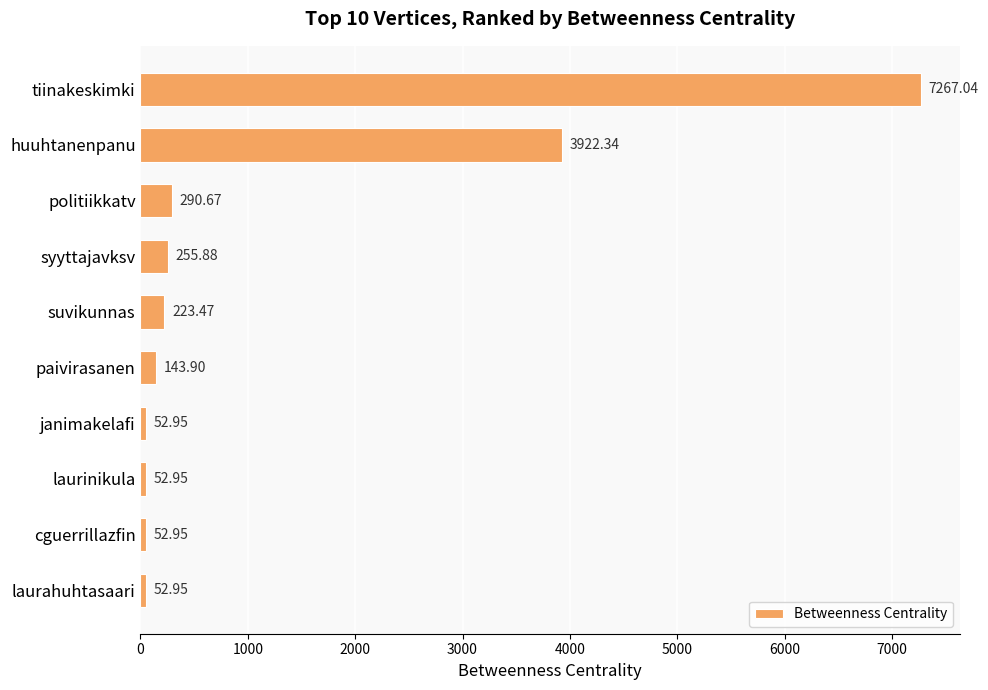

What is the label of the 5th bar from the top?

suvikunnas